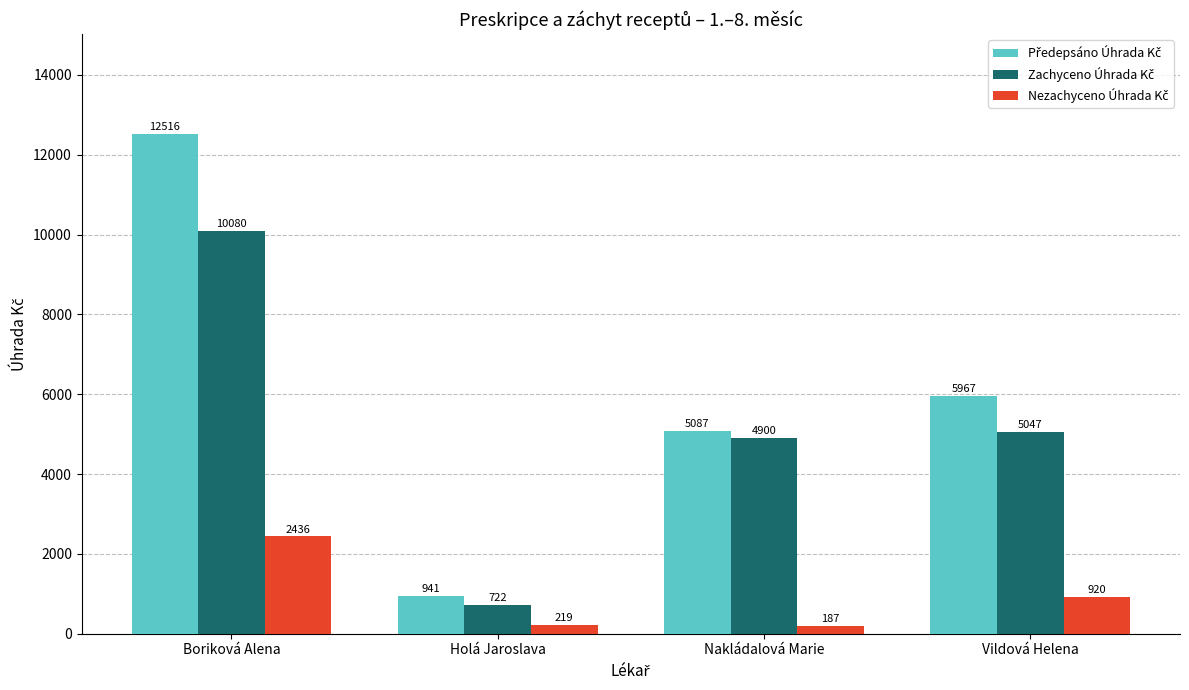

What is the greatest value displayed?

12515.5